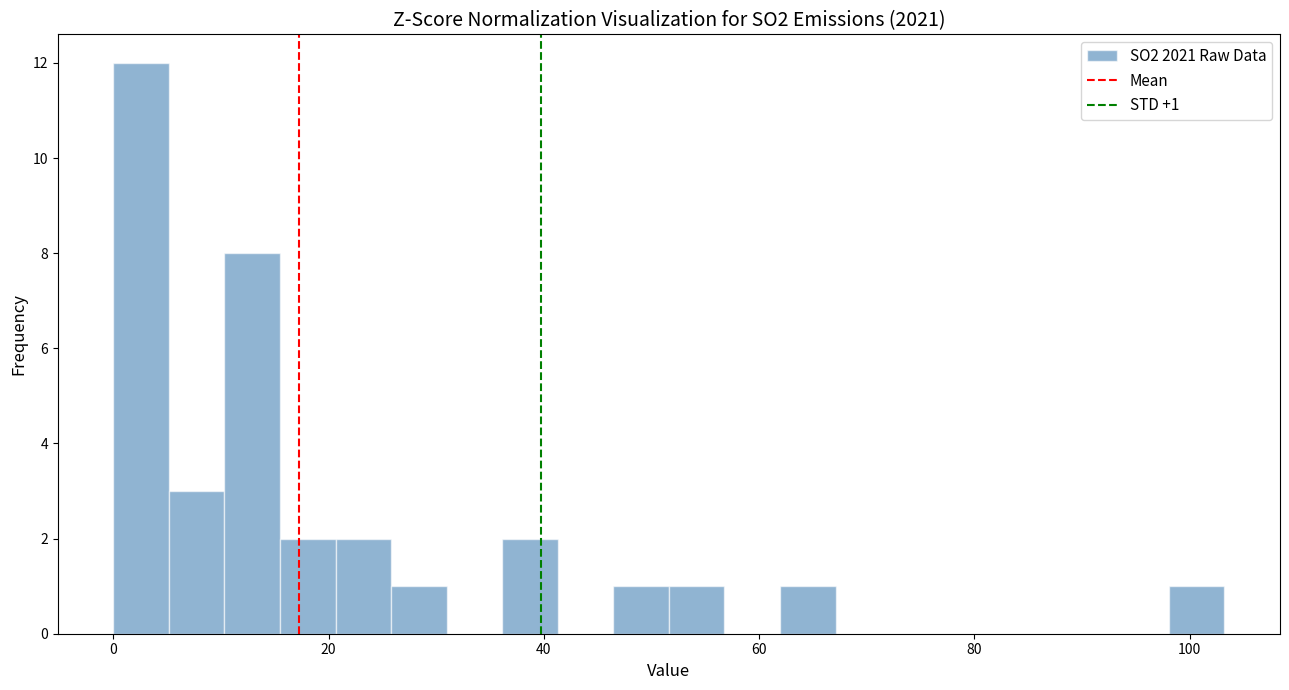

Around what value on the x-axis is the tallest bar? Give the approximate position of its centre, as read against the axis.

2